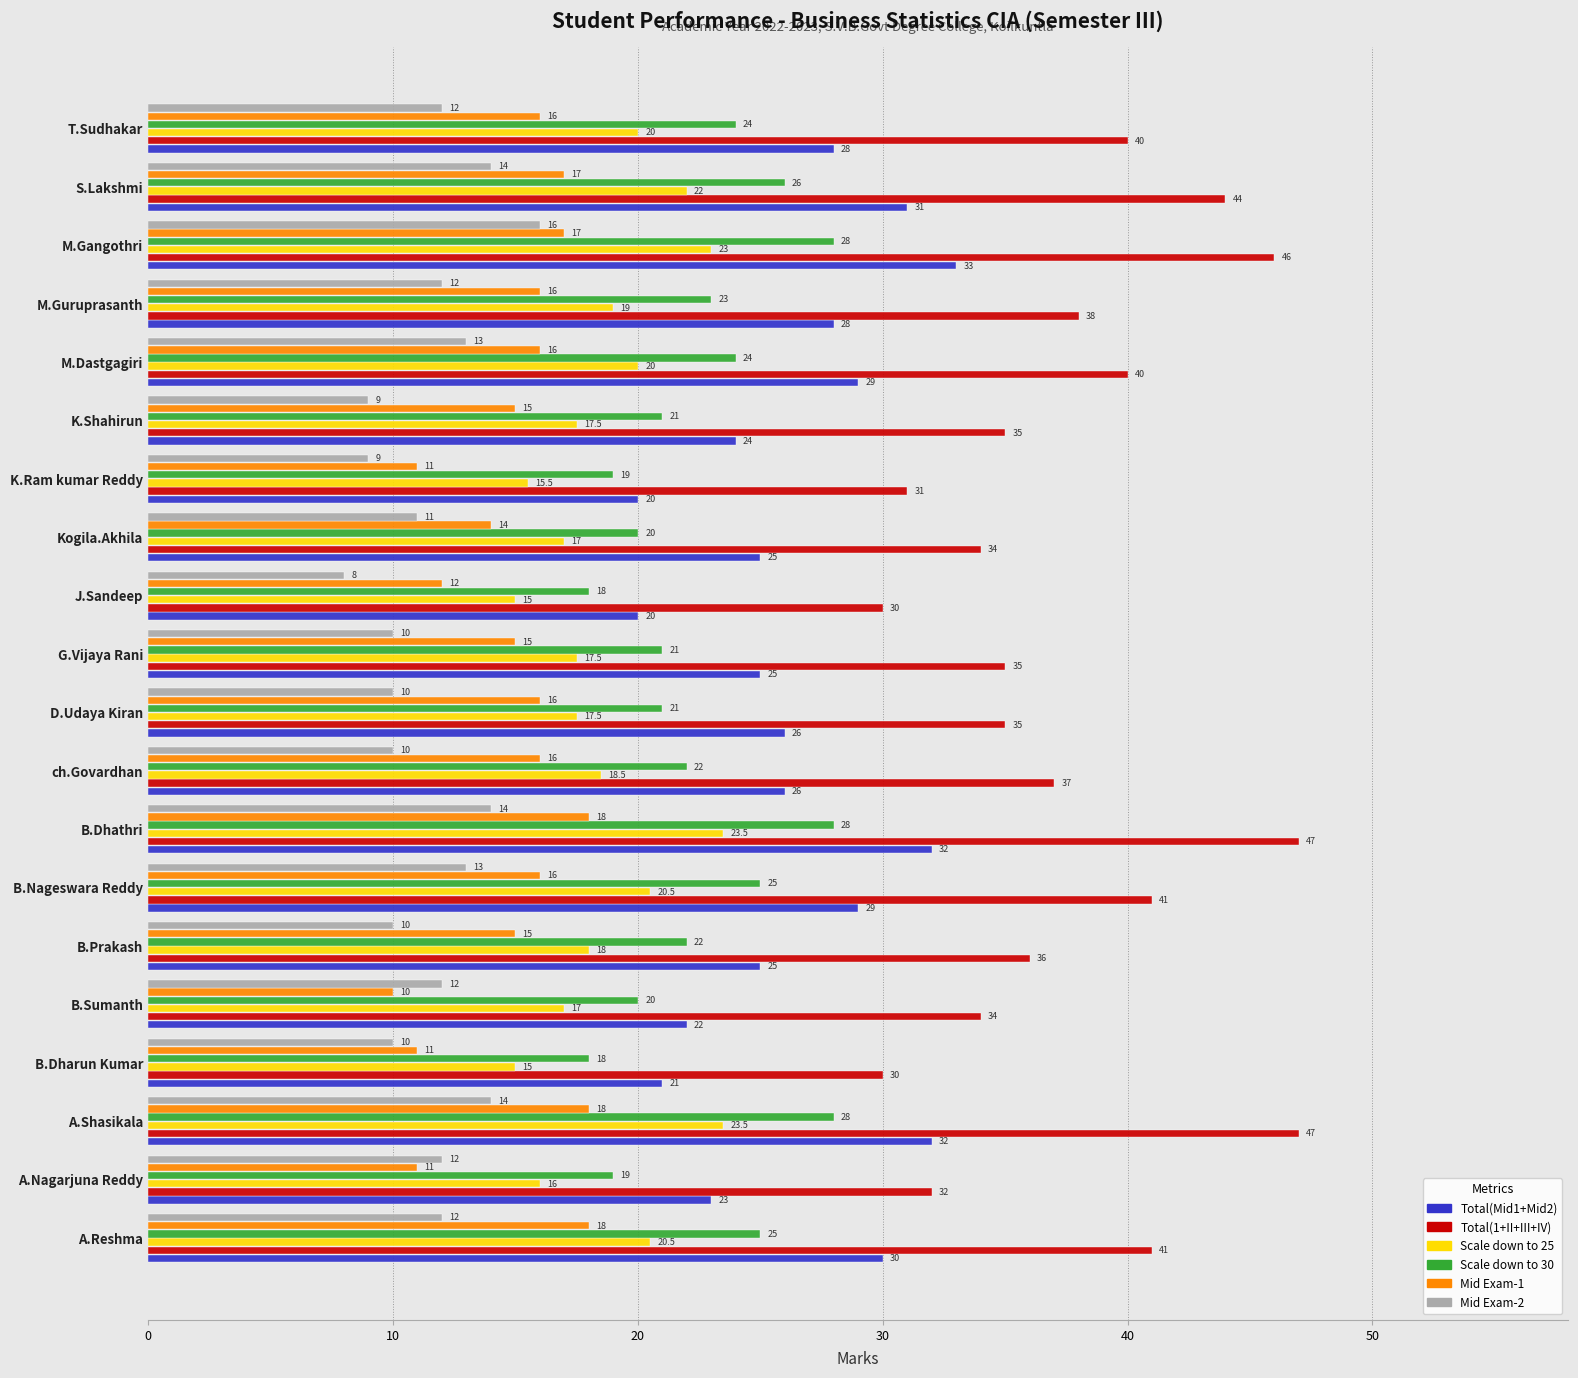

At which category is the sum across all series the highest?

M.Gangothri